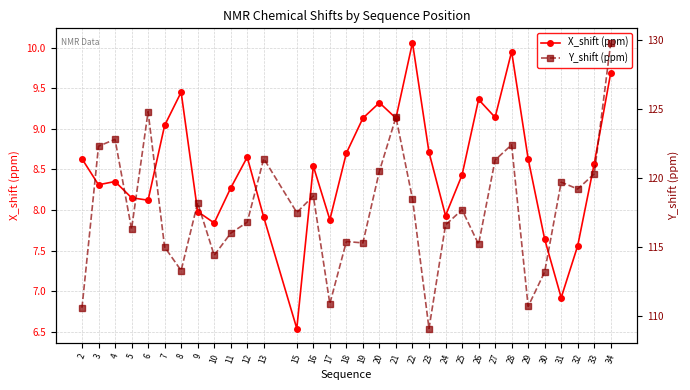

What is the spread (max minus min) of values at 34?

120.1